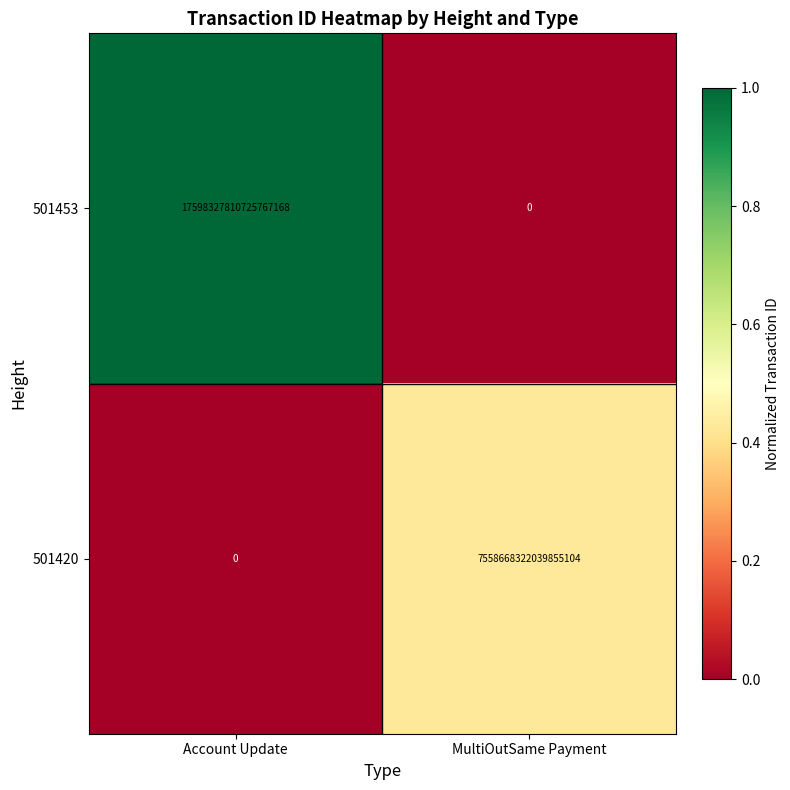

The value of 501453 at Account Update is 17598327810725767168. True or false?

True